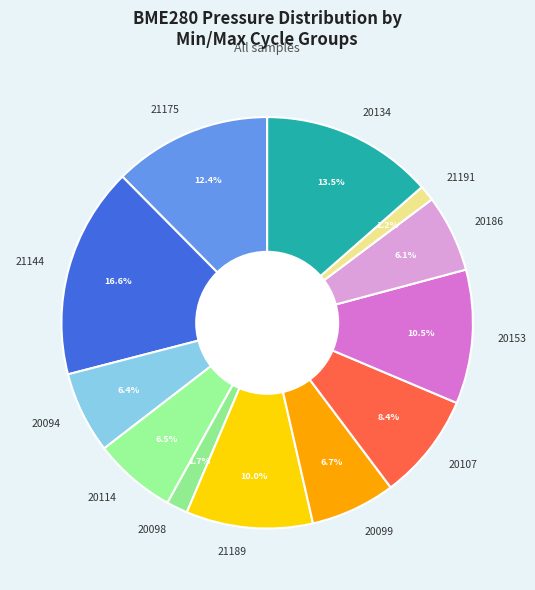

Approximately how many times larger is the value at 20098 compared to 21191?

1.4